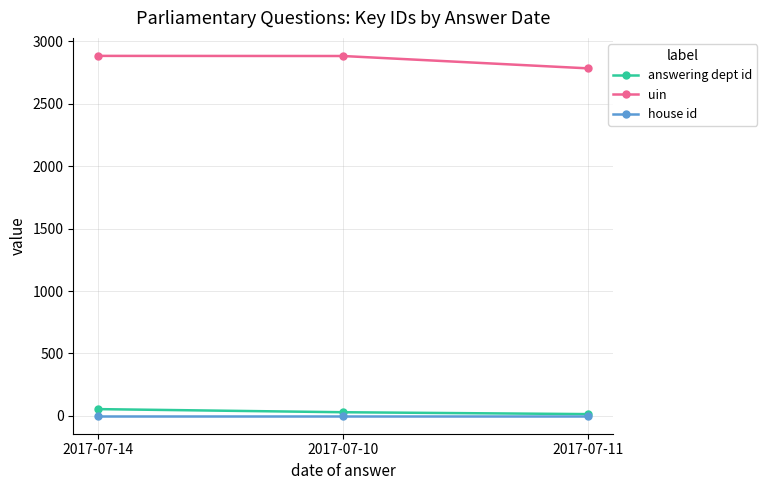

The value of uin at 2017-07-14 is 2884. True or false?

True